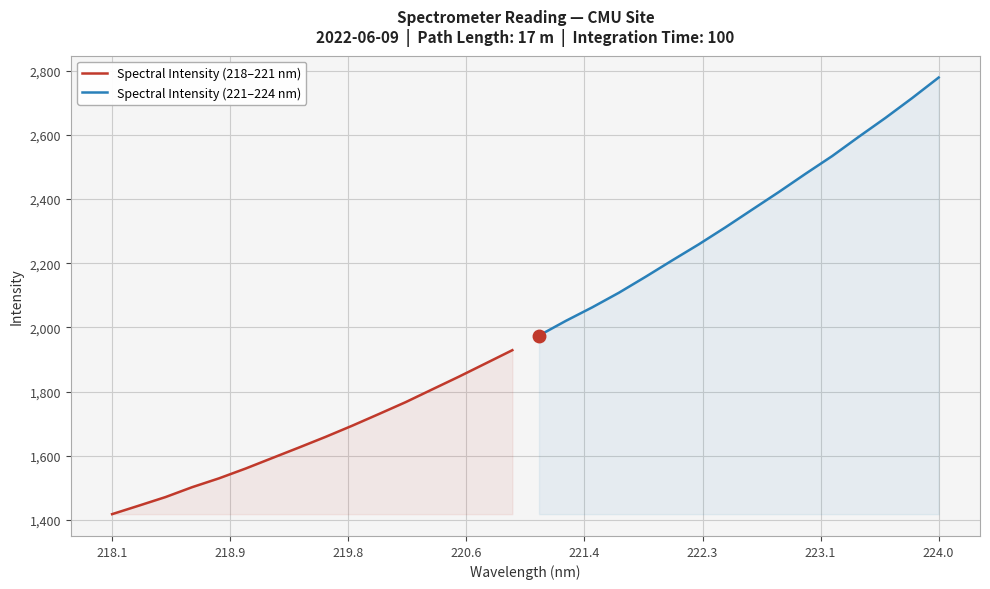

What is the maximum value for Spectral Intensity (218–221 nm)?

1929.3